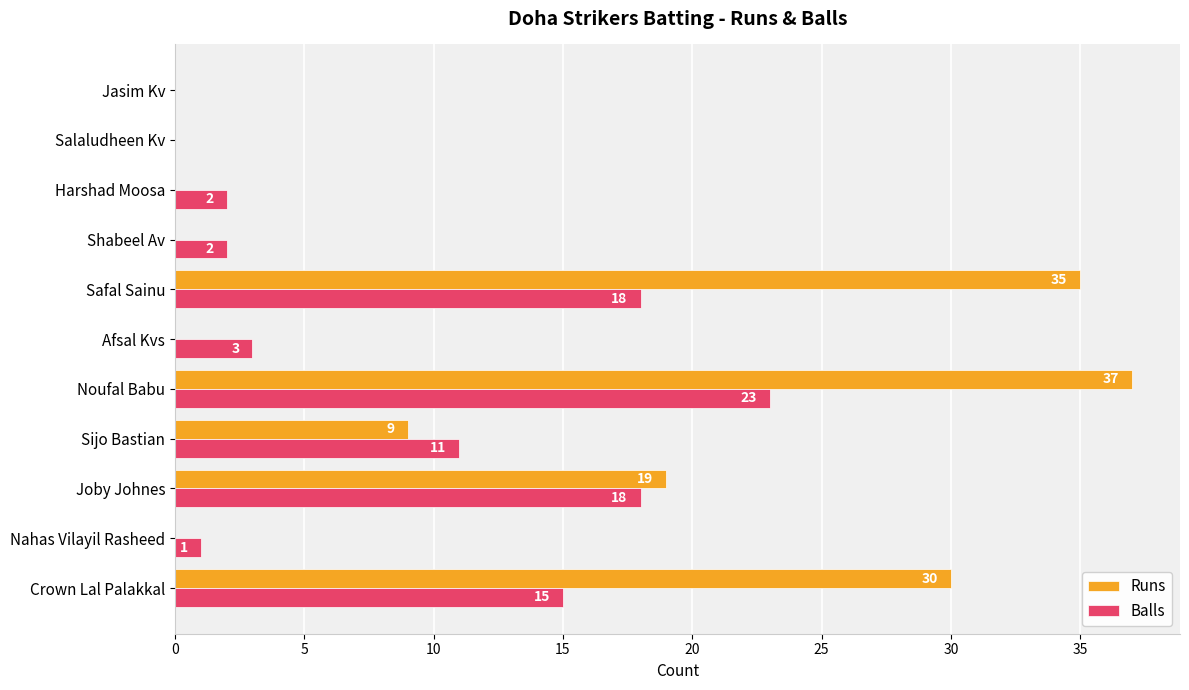

Which category has the highest value across all series?

Noufal Babu